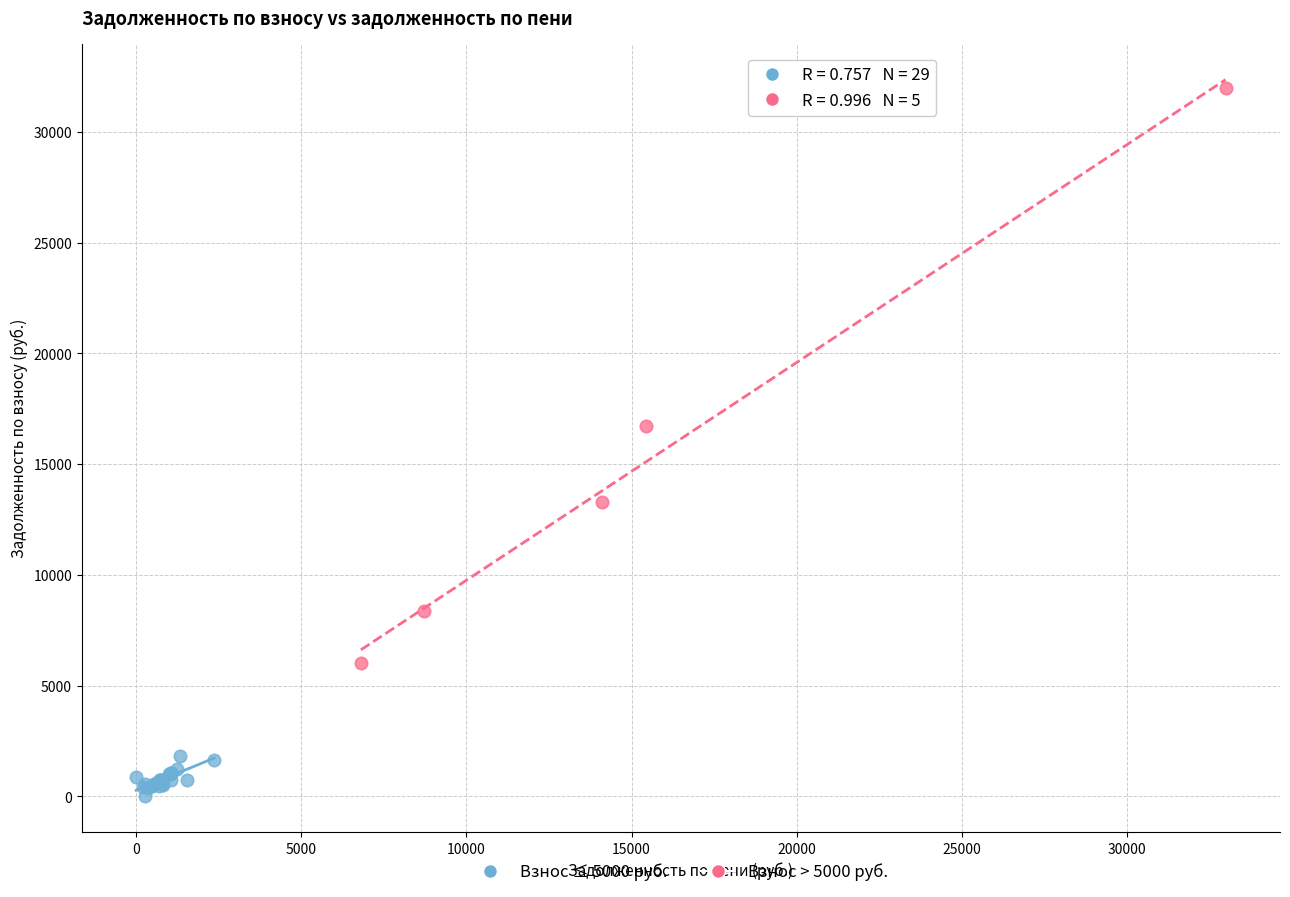

Which series reaches the maximum Y coordinate?

Взнос > 5000 руб.